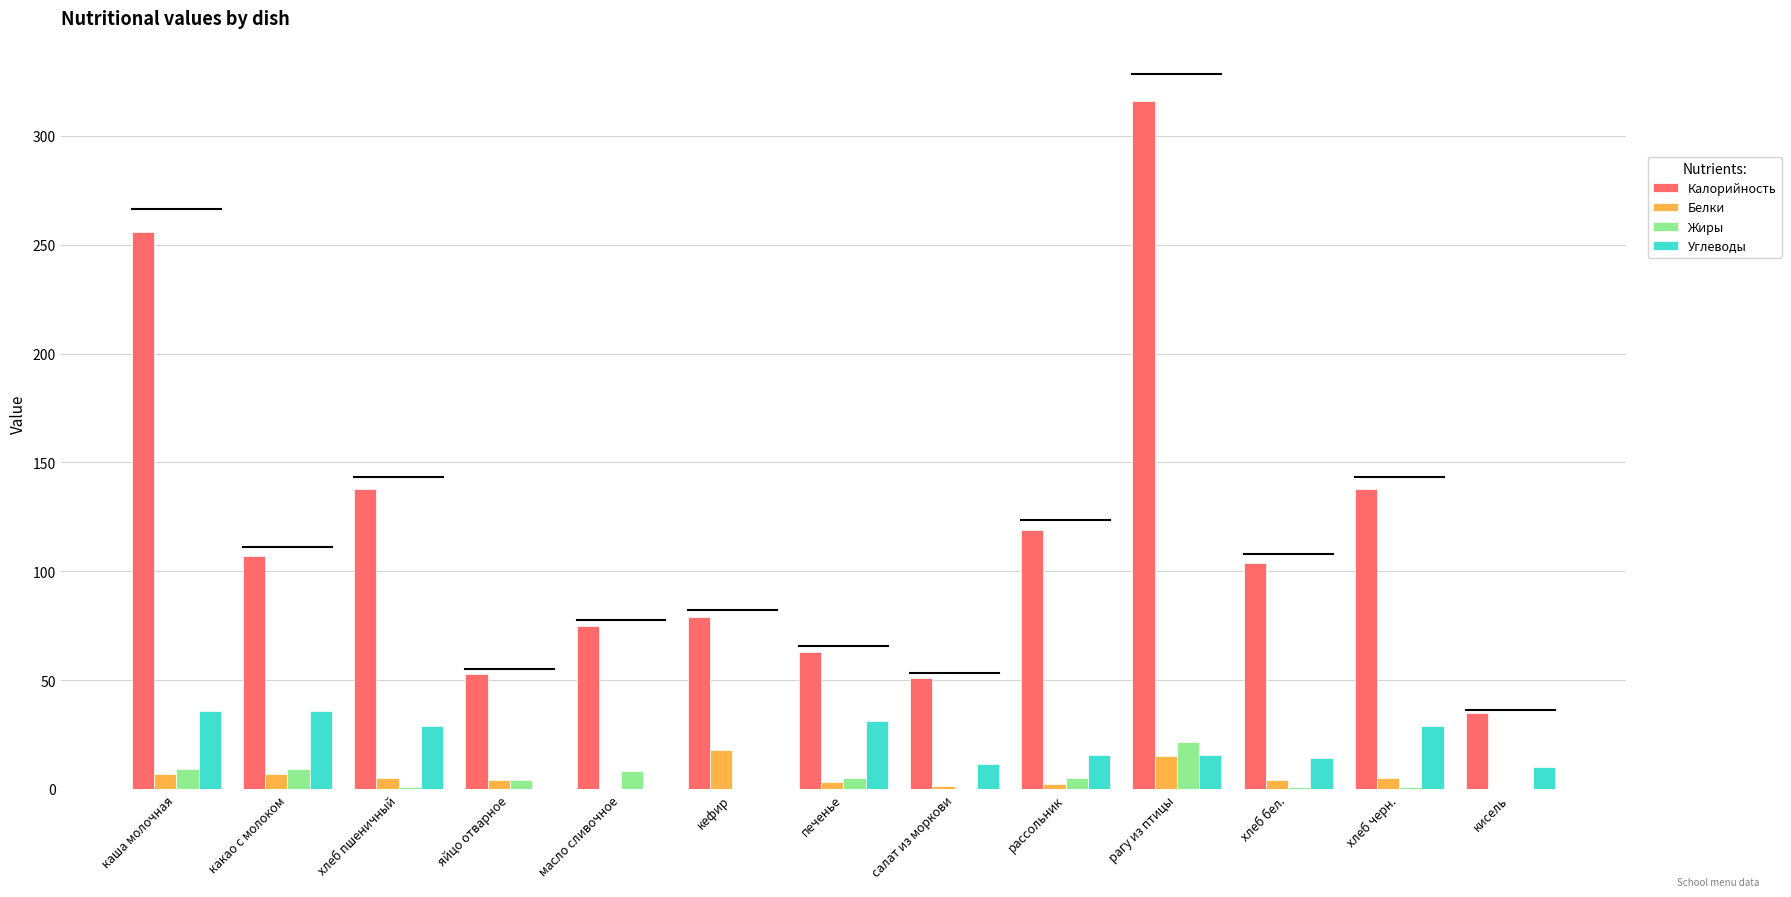

Which series has the widest spread of values?

Калорийность